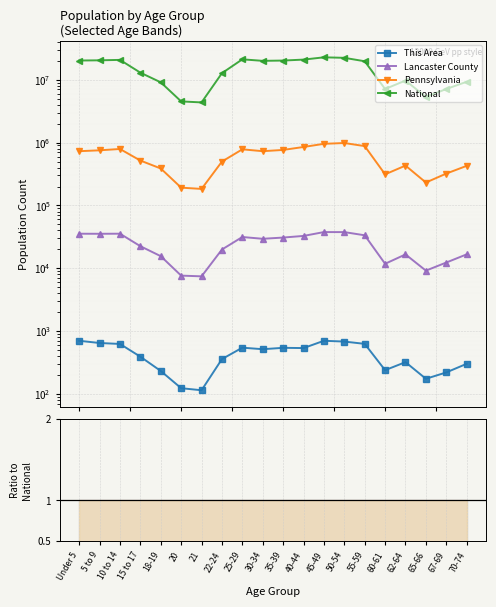

What is the label of the 12th point from the right?

25-29